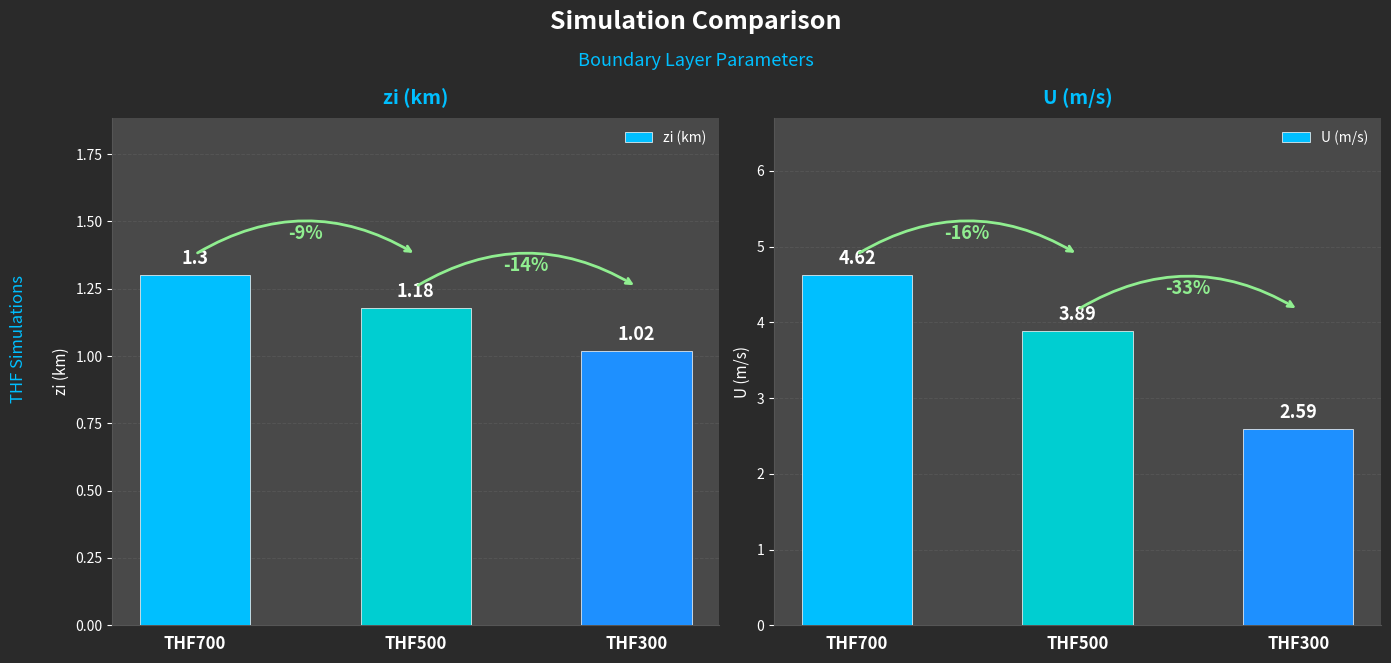

At which label is zi (km) closest to 1?

THF300